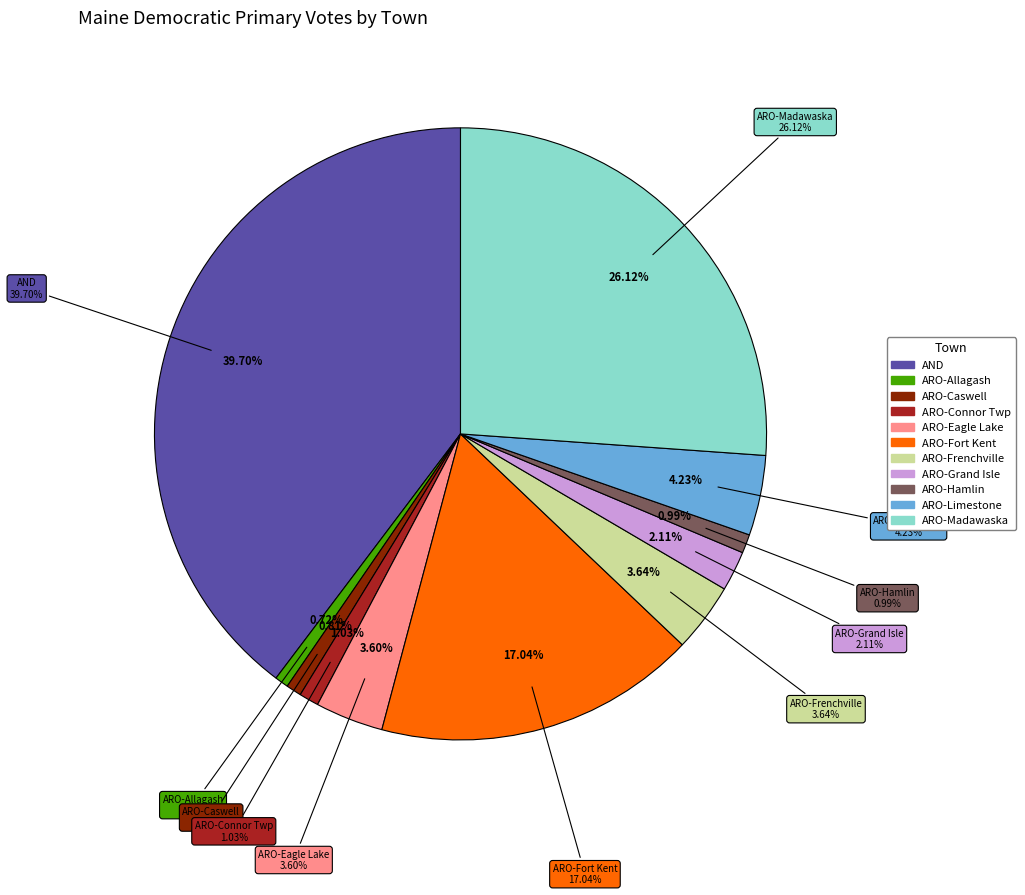

Between ARO-Allagash and AND, which is larger?

AND